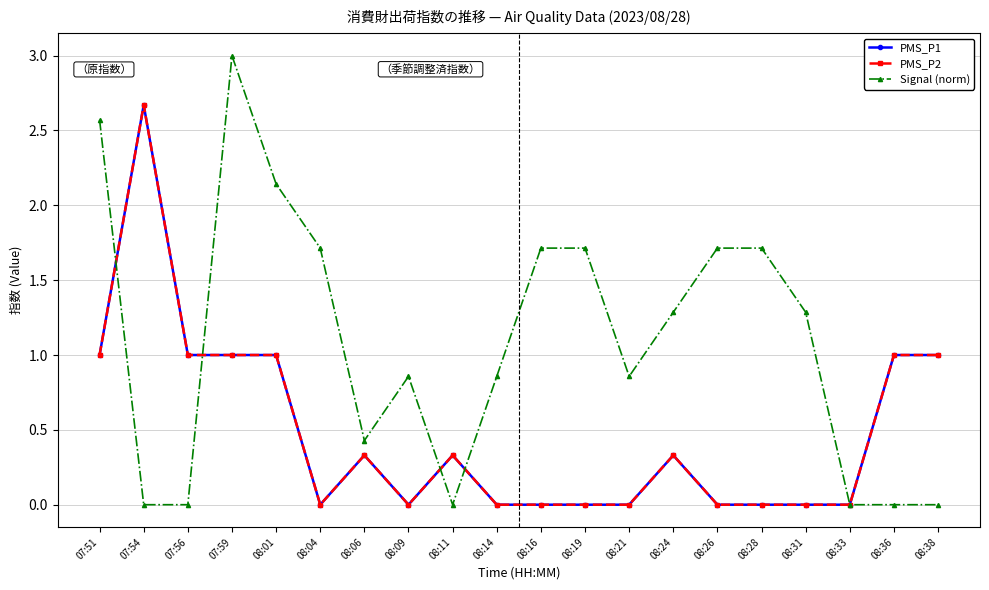

Does the chart have visible grid lines?

Yes